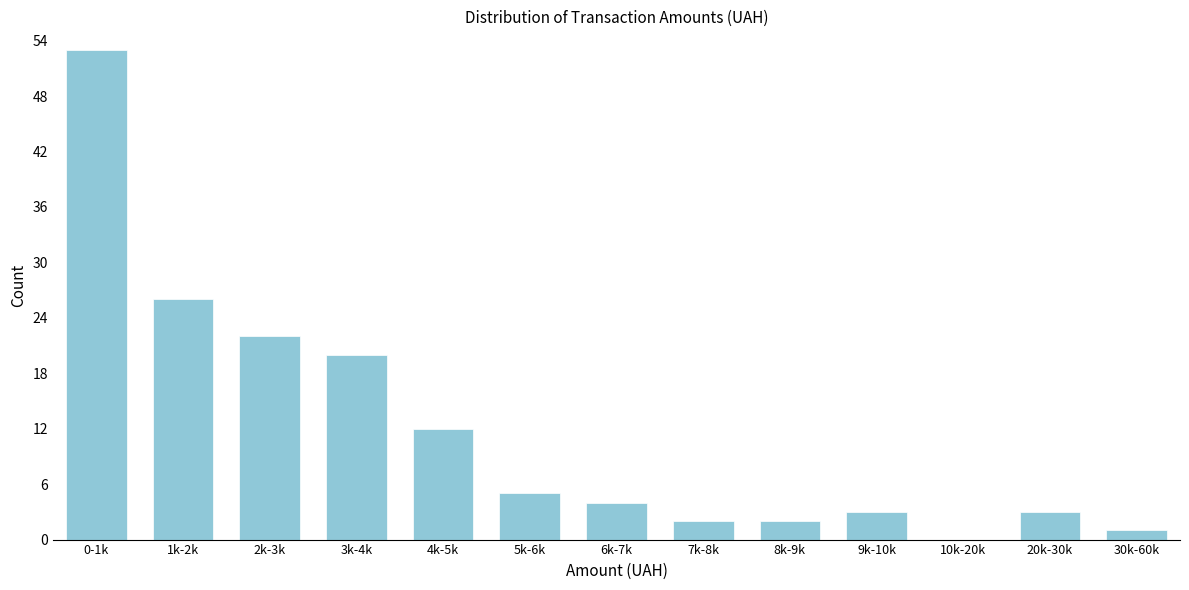

Reading left to right, what are all the values shown in this chart?

0-1k=53	1k-2k=26	2k-3k=22	3k-4k=20	4k-5k=12	5k-6k=5	6k-7k=4	7k-8k=2	8k-9k=2	9k-10k=3	10k-20k=0	20k-30k=3	30k-60k=1